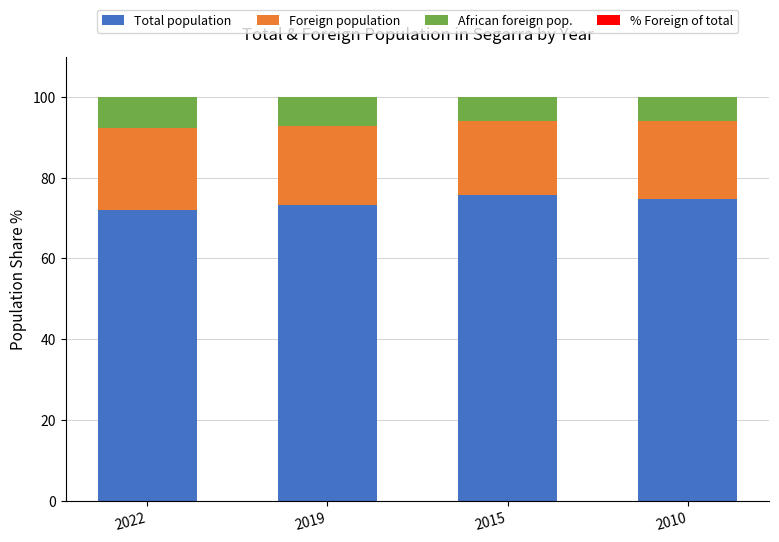

What is the maximum value for Total population?

75.7